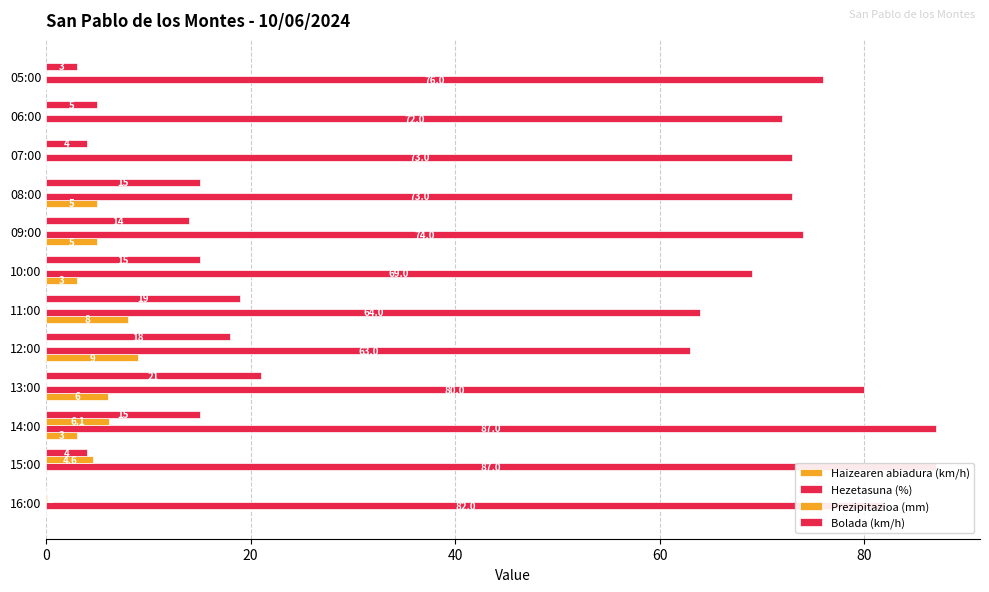

What are all the series names shown in the legend?

Haizearen abiadura (km/h), Hezetasuna (%), Prezipitazioa (mm), Bolada (km/h)